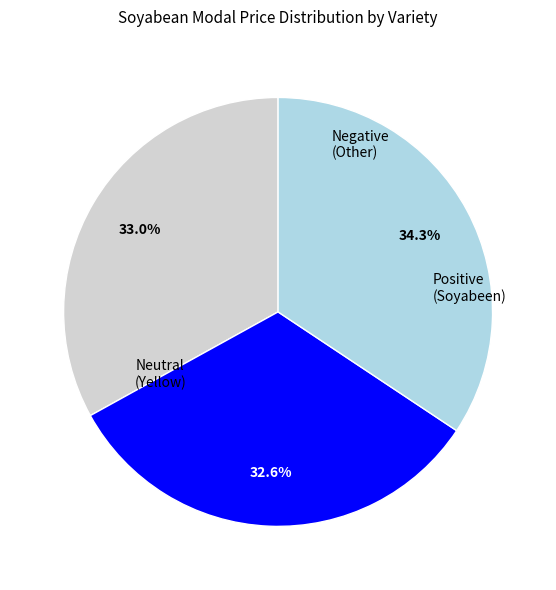

Is there a majority slice in this chart?

No